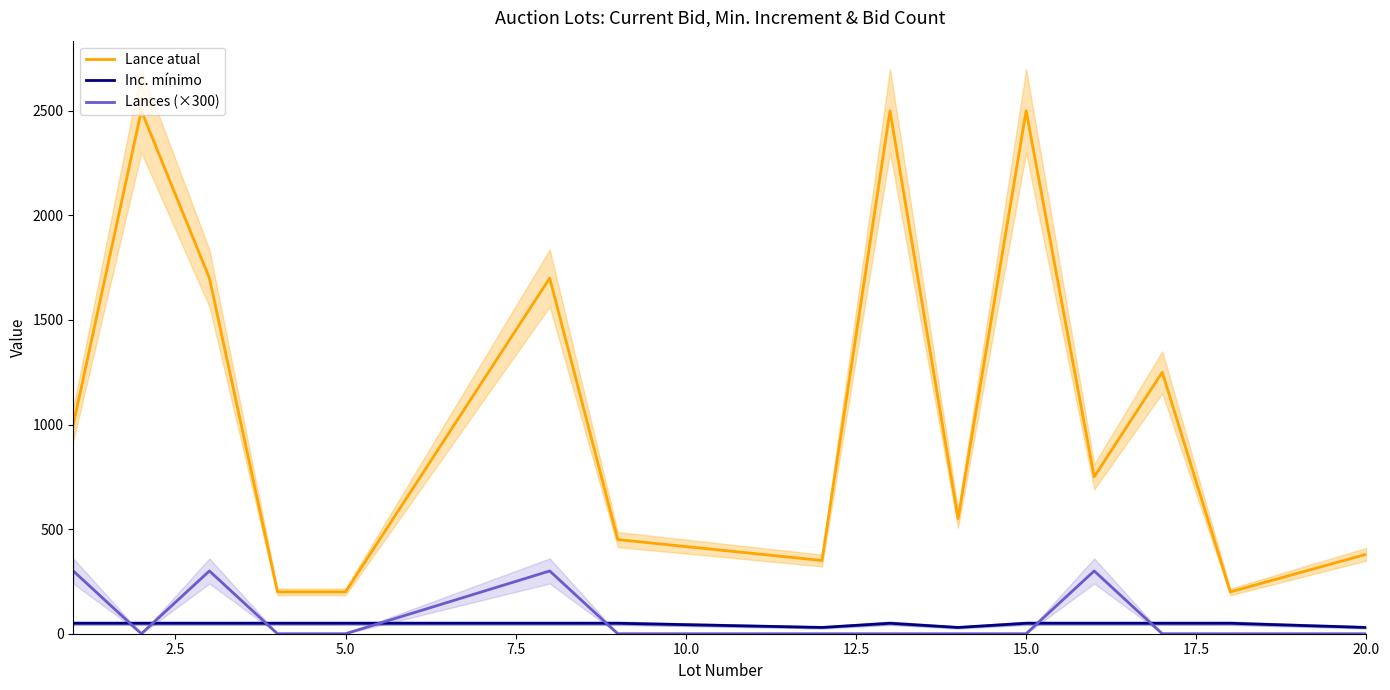

What is the minimum value for Lance atual?

200